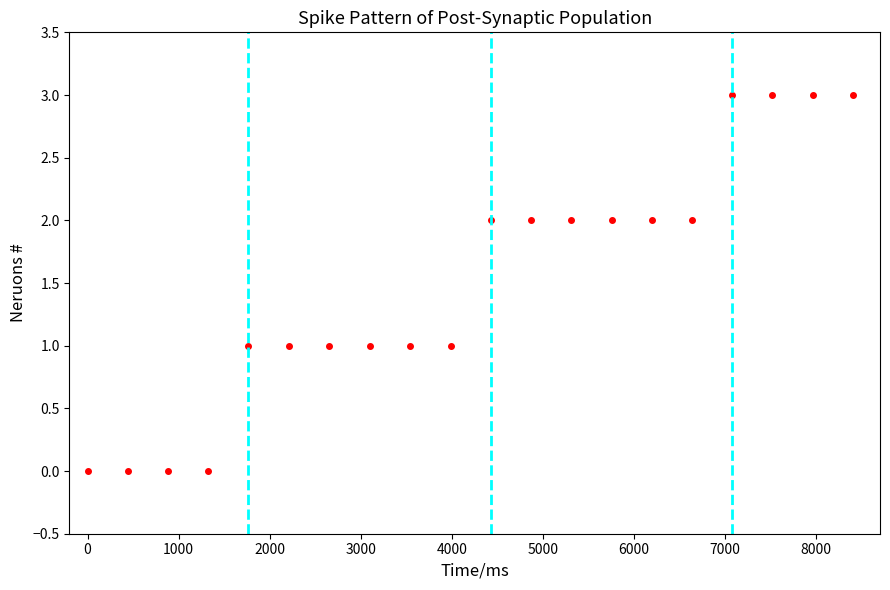

What is the range of Y values (max minus min)?

3